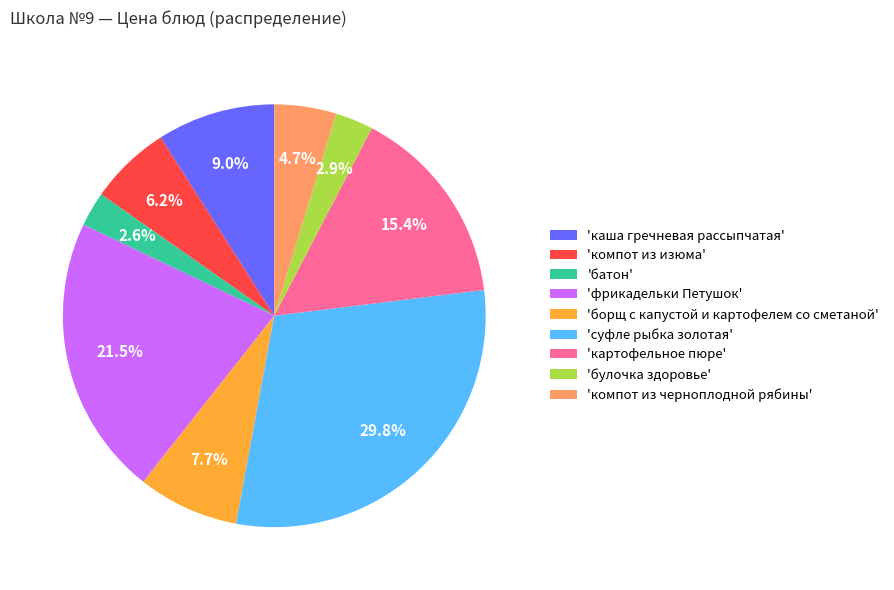

Does 'борщ с капустой и картофелем со сметаной' represent more than half of the total?

No